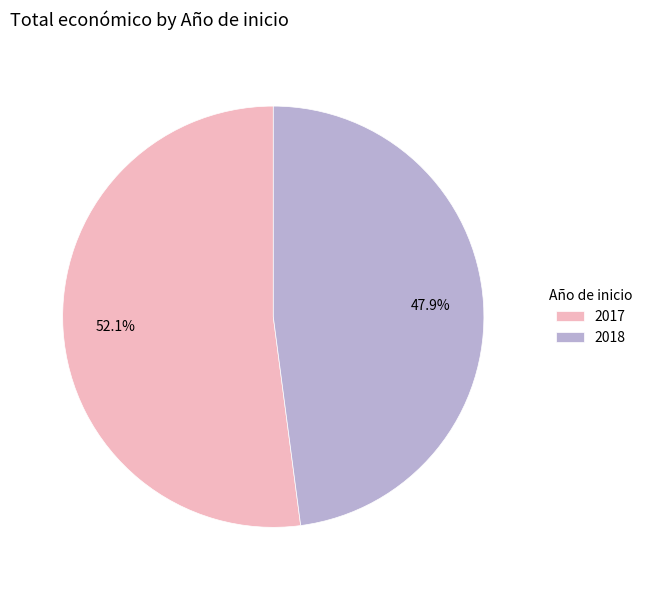

Which has a higher value, 2017 or 2018?

2017